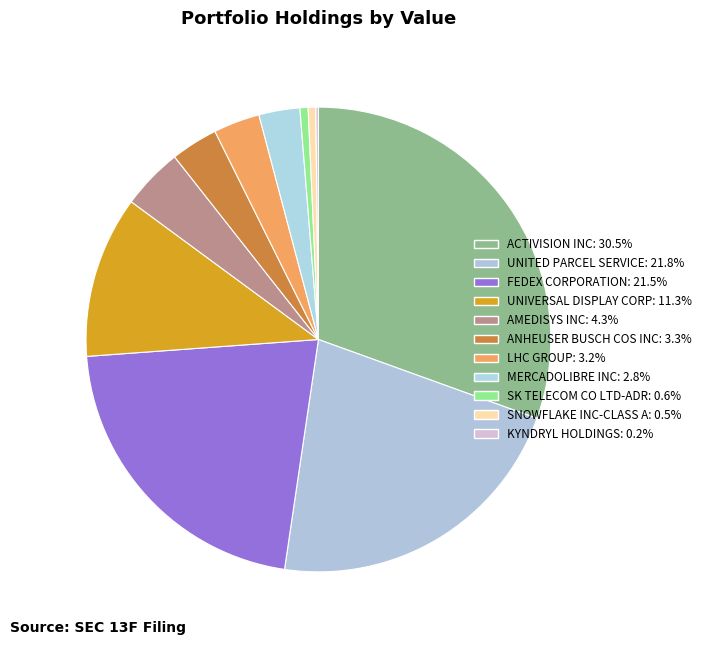

Count the number of slices in the pie.

11